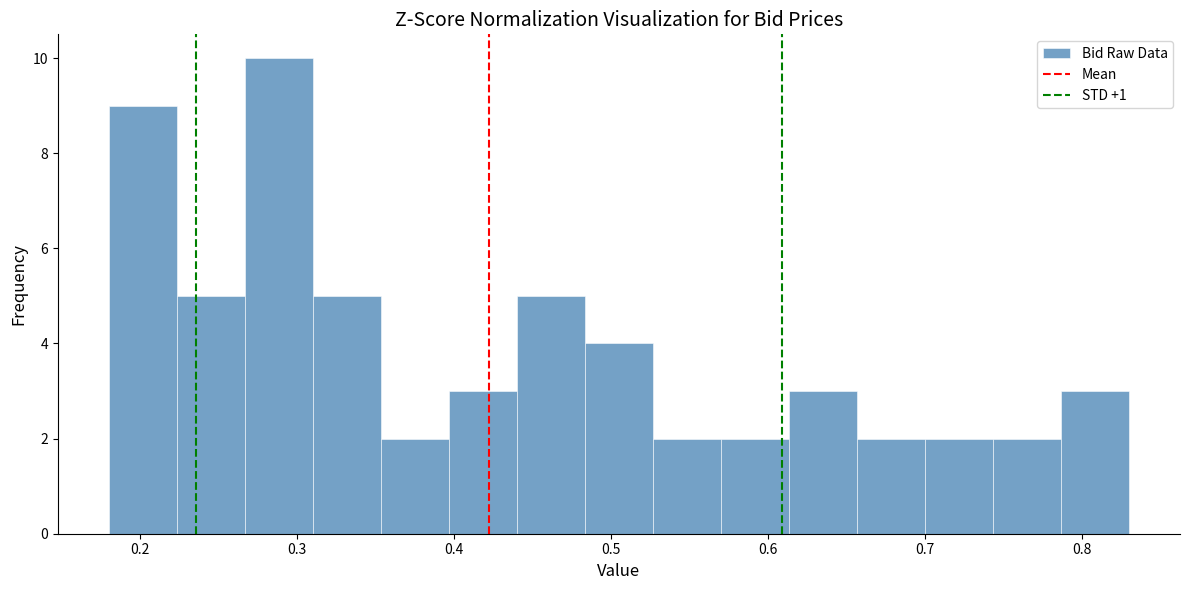

Which range on the x-axis has the tallest bar?

0.27 to 0.31